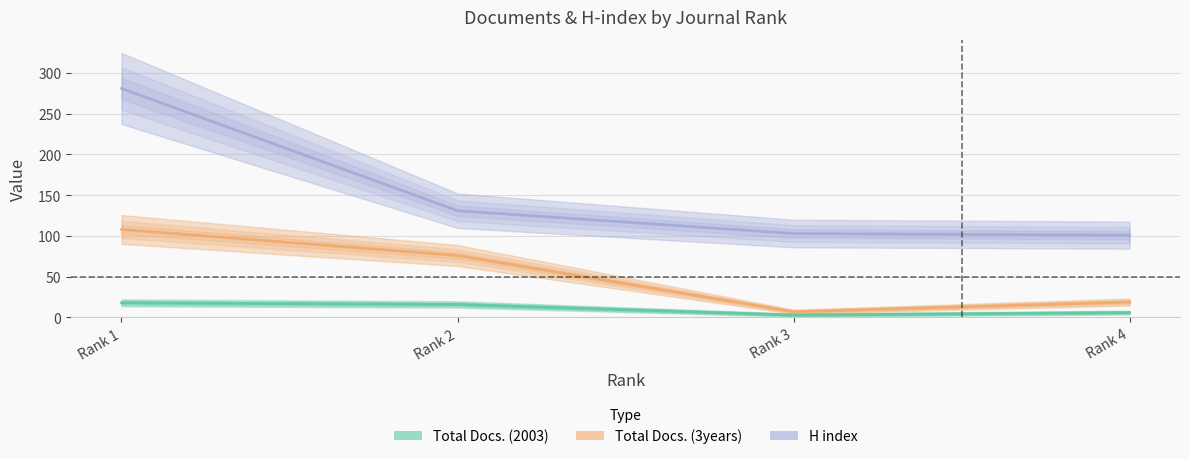

True or false: Total Docs. (3years) and H index cross at least once.

False